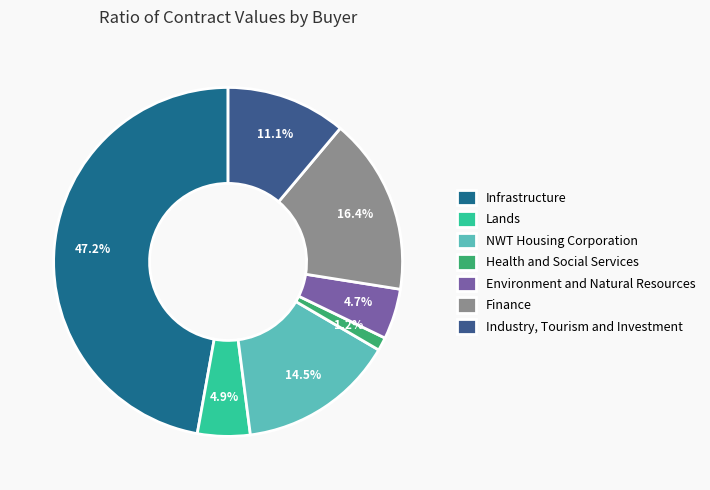

How many segments does this pie chart have?

7